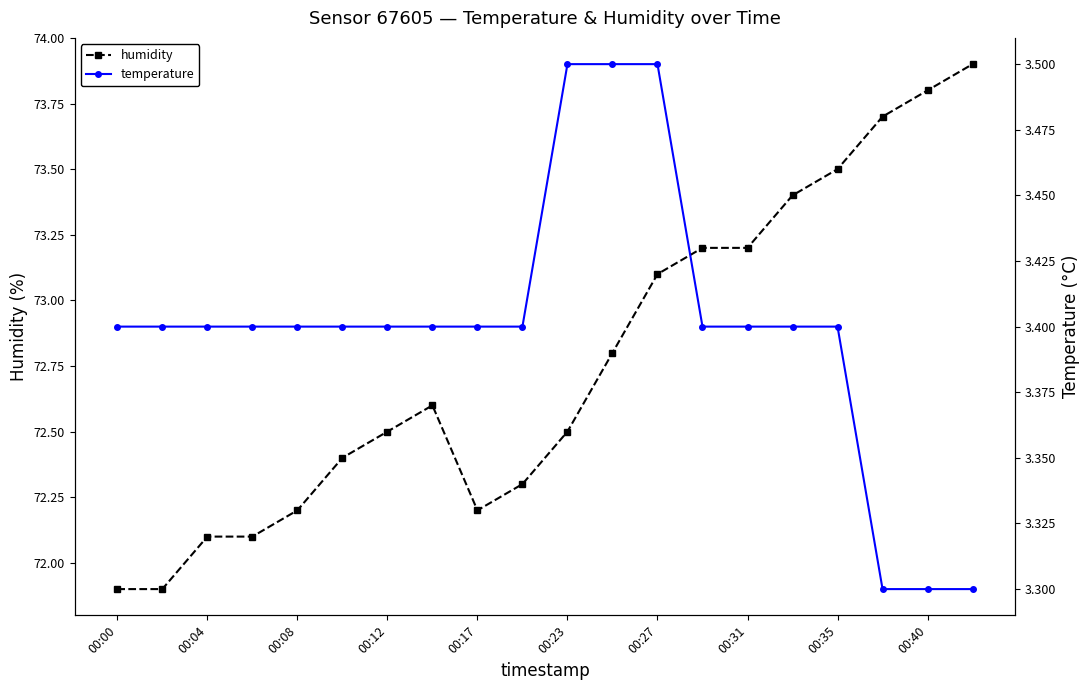

True or false: humidity and temperature cross at least once.

False